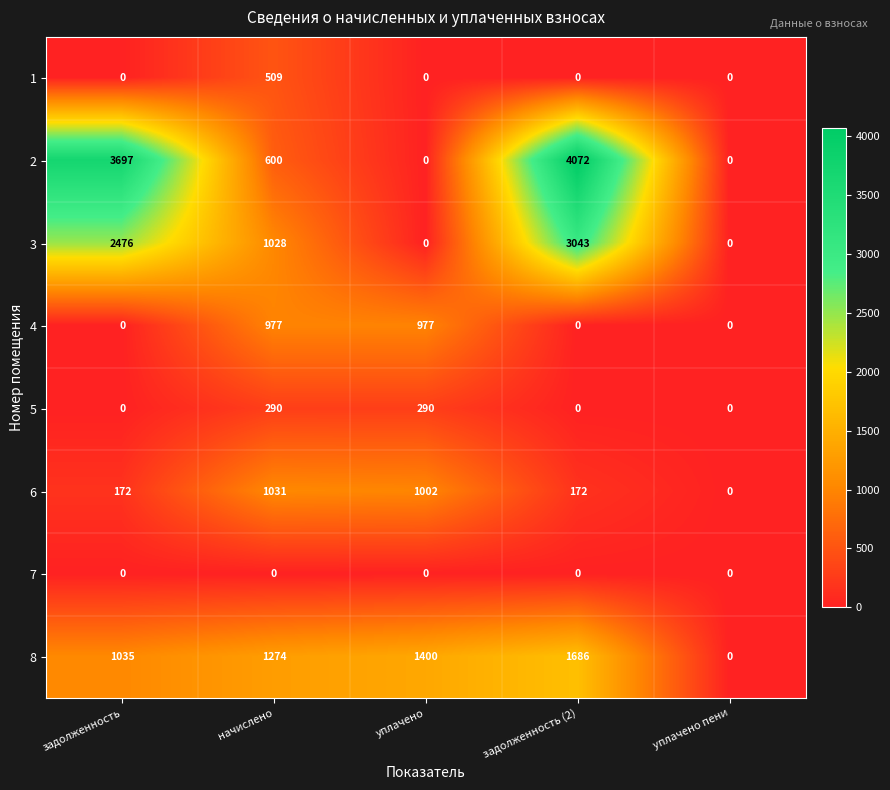

Which series changed the most between задолженность and начислено?

2